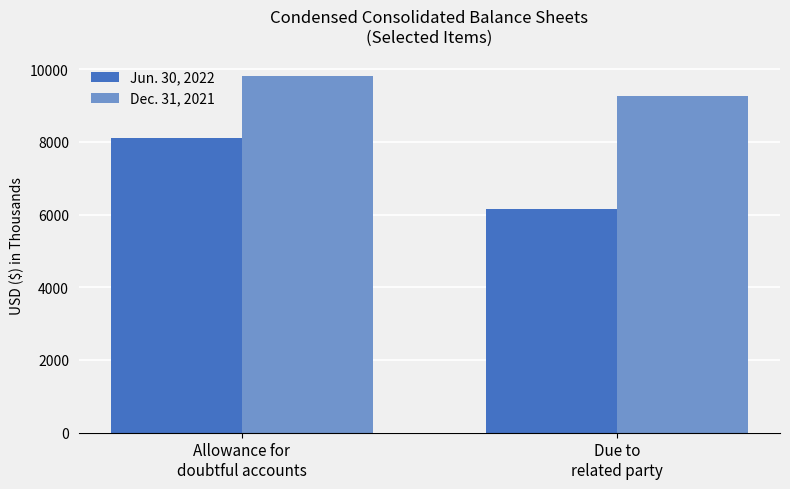

Which series has the widest spread of values?

Jun. 30, 2022